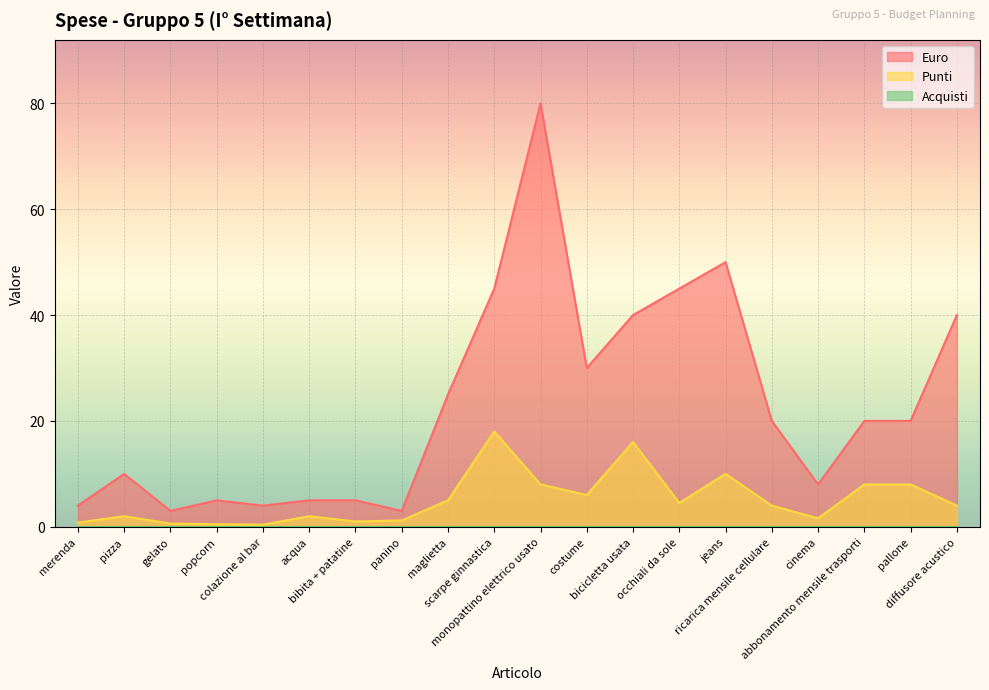

What is the smallest value displayed?

0.0